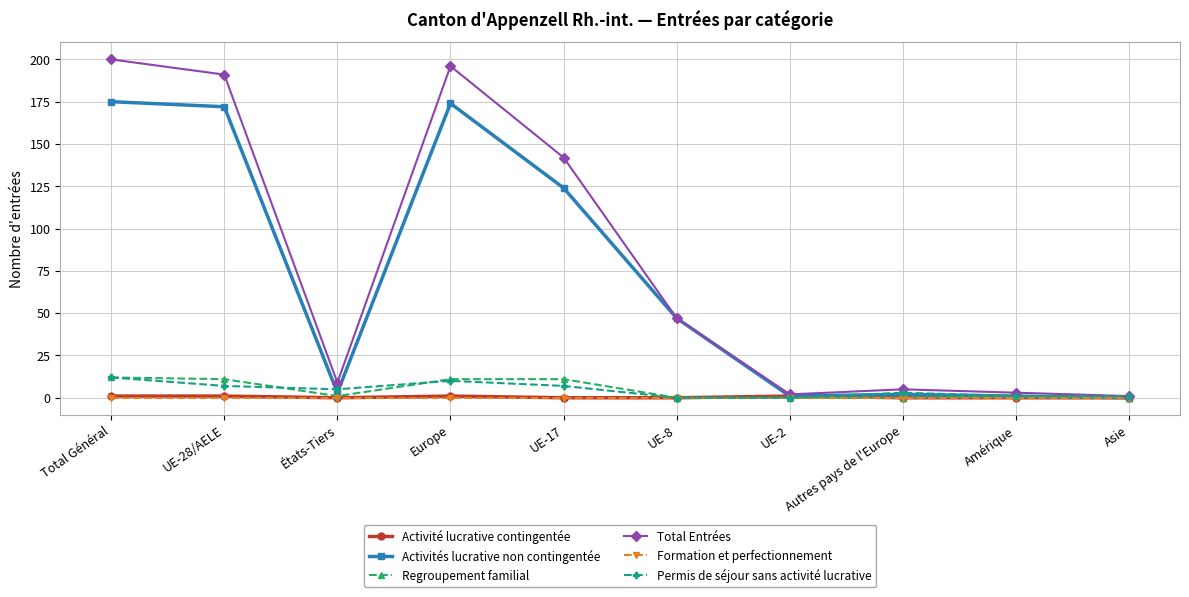

The value of Regroupement familial at Asie is 7. True or false?

False